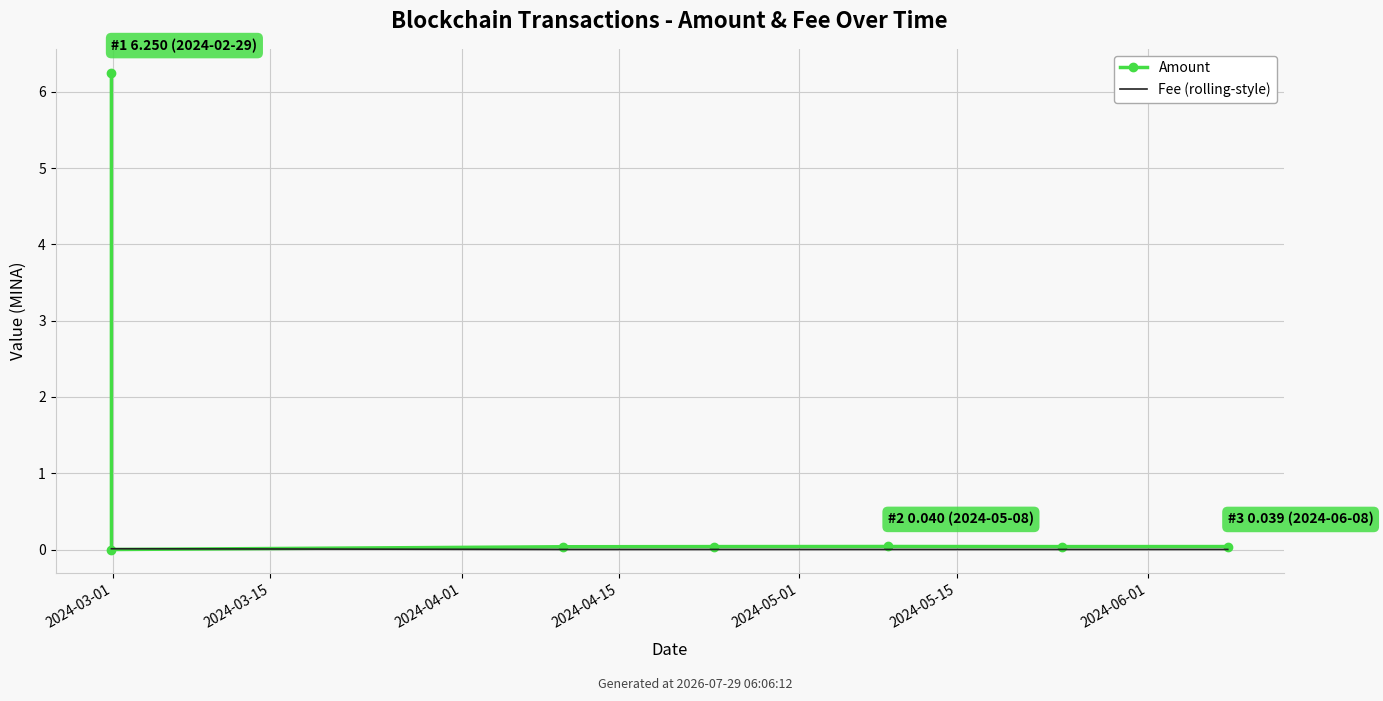

Which series has the largest total across all categories?

Amount